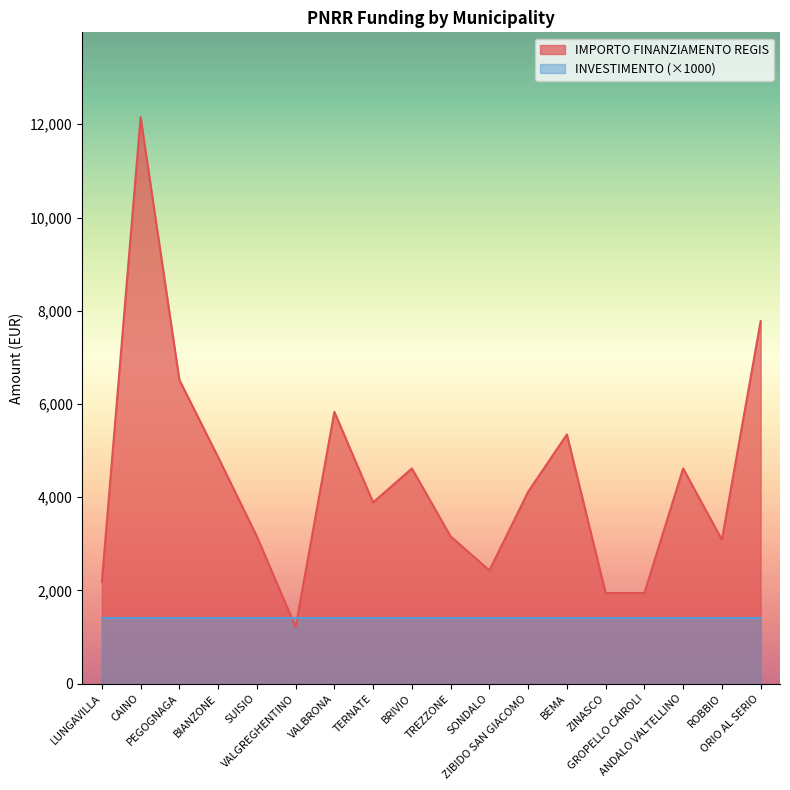

Is it true that the value at ANDALO VALTELLINO is 4617?

True